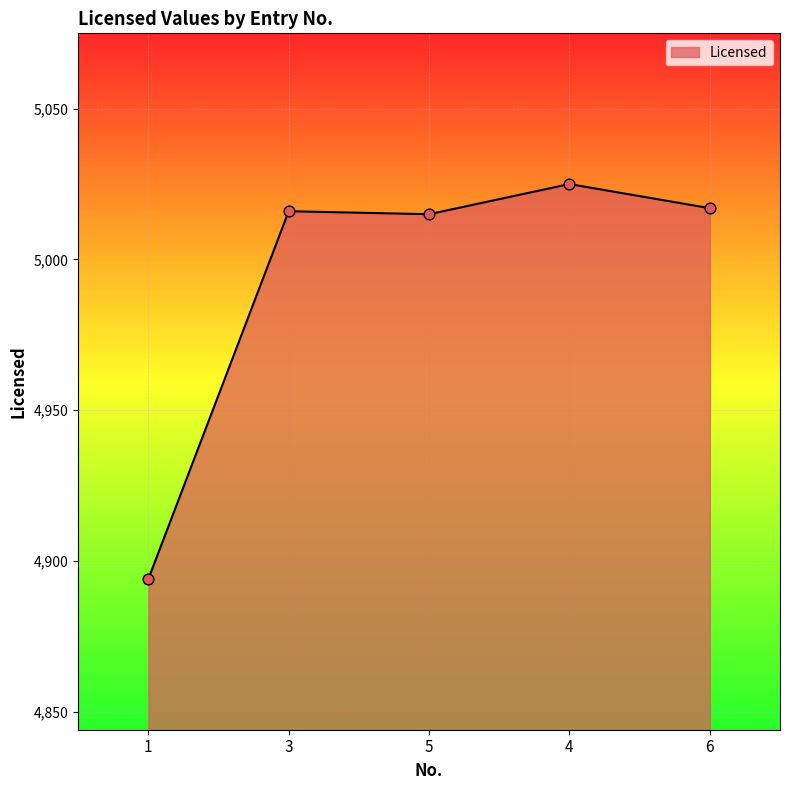

Which has a higher value, 5 or 6?

6